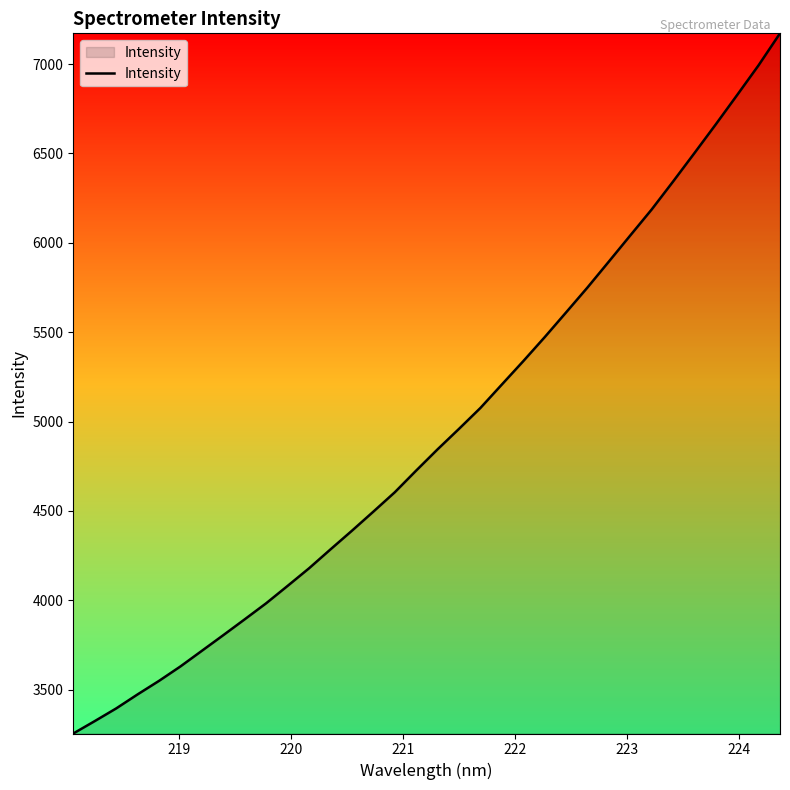

What is the greatest value displayed?

7172.4